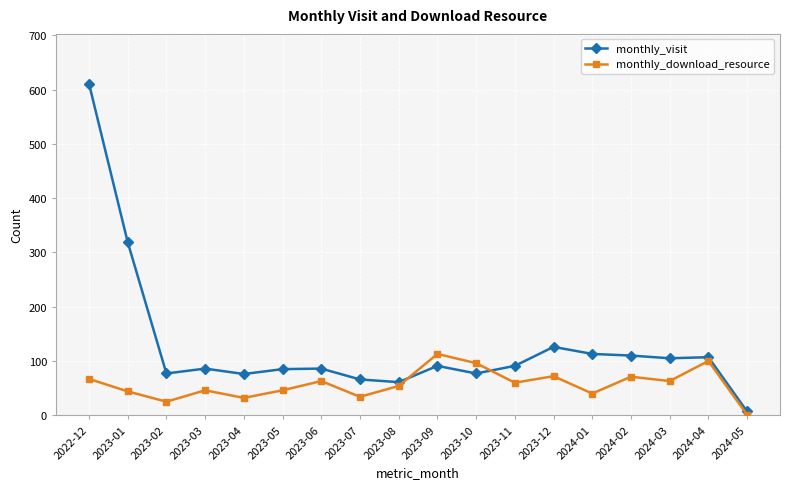

What is the label of the 16th point from the left?

2024-03